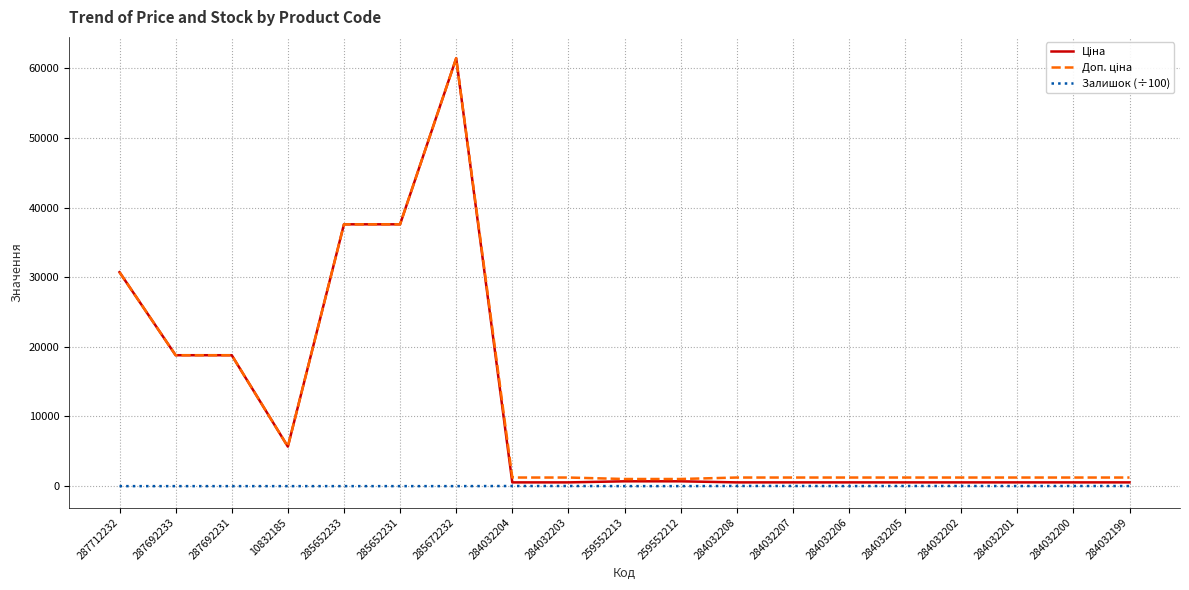

How many distinct data groups are displayed?

3